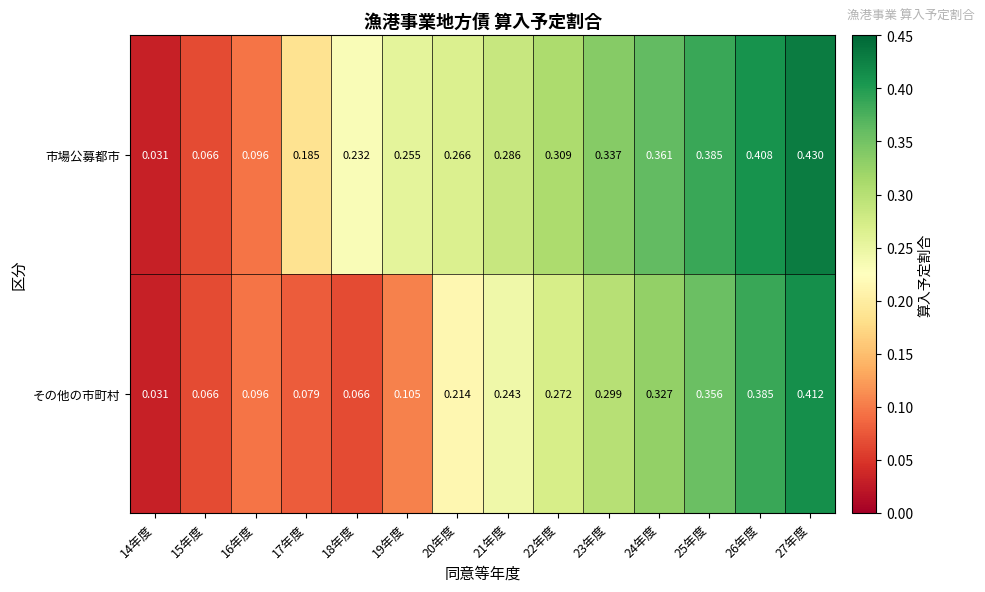

Is the value of 市場公募都市 at 14年度 greater than the value of その他の市町村 at 19年度?

No